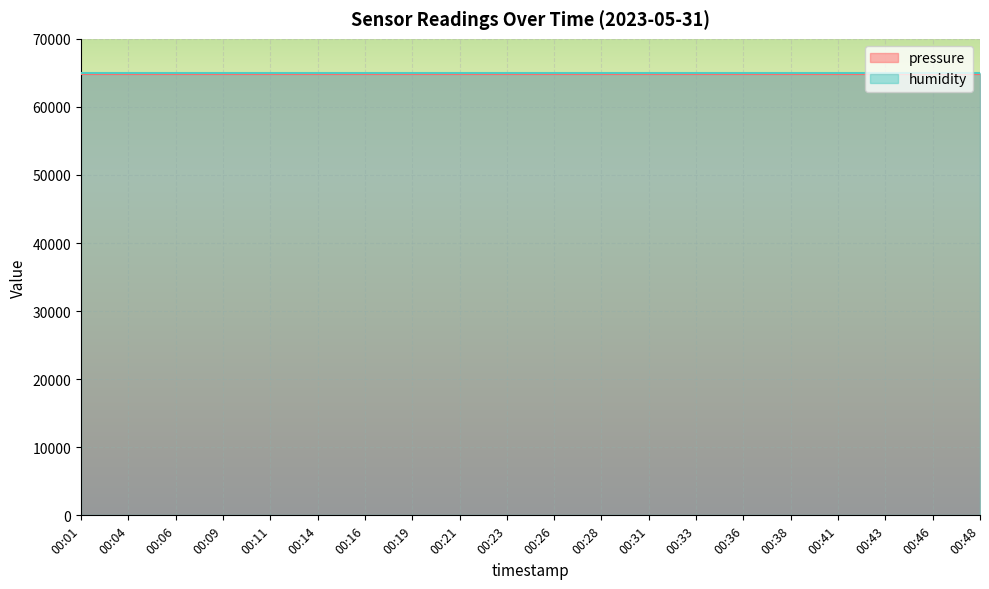

Reading left to right, what are all the values shown in this chart?

pressure: 00:01=64830	00:04=64830	00:06=64830	00:09=64830	00:11=64830	00:14=64830	00:16=64830	00:19=64830	00:21=64830	00:23=64830	00:26=64830	00:28=64830	00:31=64830	00:33=64830	00:36=64830	00:38=64830	00:41=64830	00:43=64830	00:46=64830	00:48=64830
humidity: 00:01=100	00:04=100	00:06=100	00:09=100	00:11=100	00:14=100	00:16=100	00:19=100	00:21=100	00:23=100	00:26=100	00:28=100	00:31=100	00:33=100	00:36=100	00:38=100	00:41=100	00:43=100	00:46=100	00:48=100